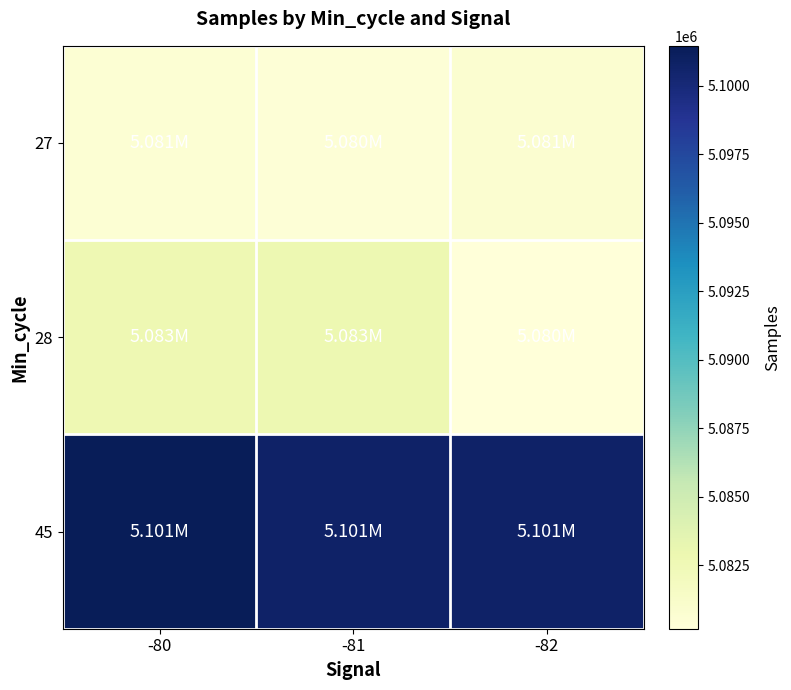

At which category is the sum across all series the highest?

-80